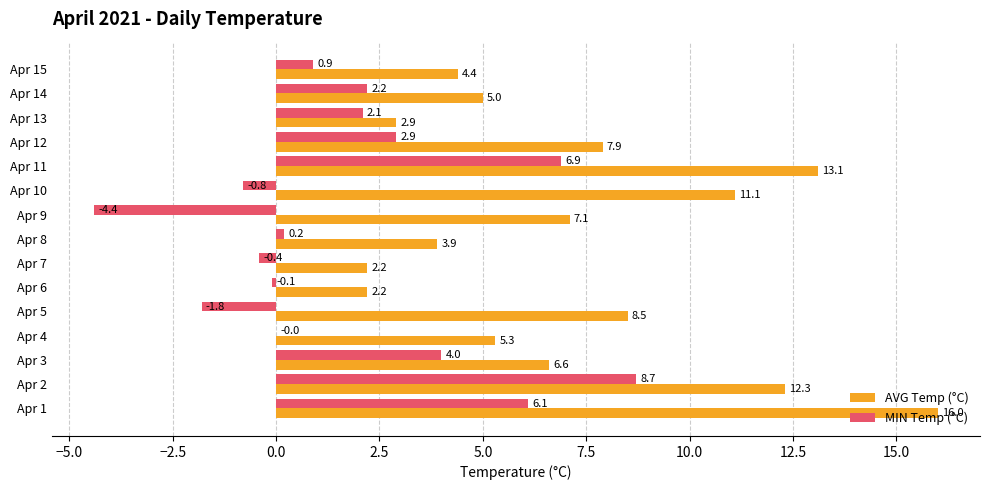

Between Apr 2 and Apr 3, which series saw the biggest shift?

AVG Temp (°C)